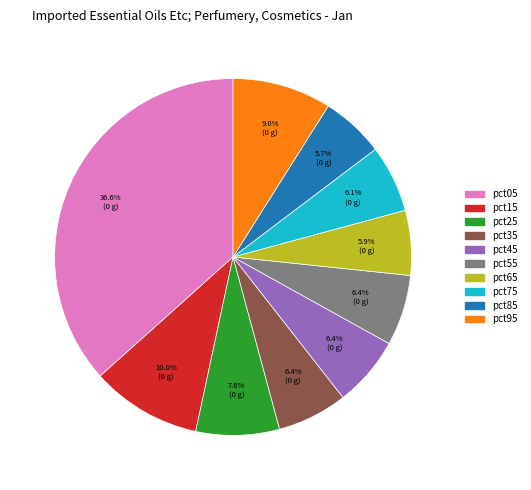

To the nearest percent, what is the average slice percentage?

10%